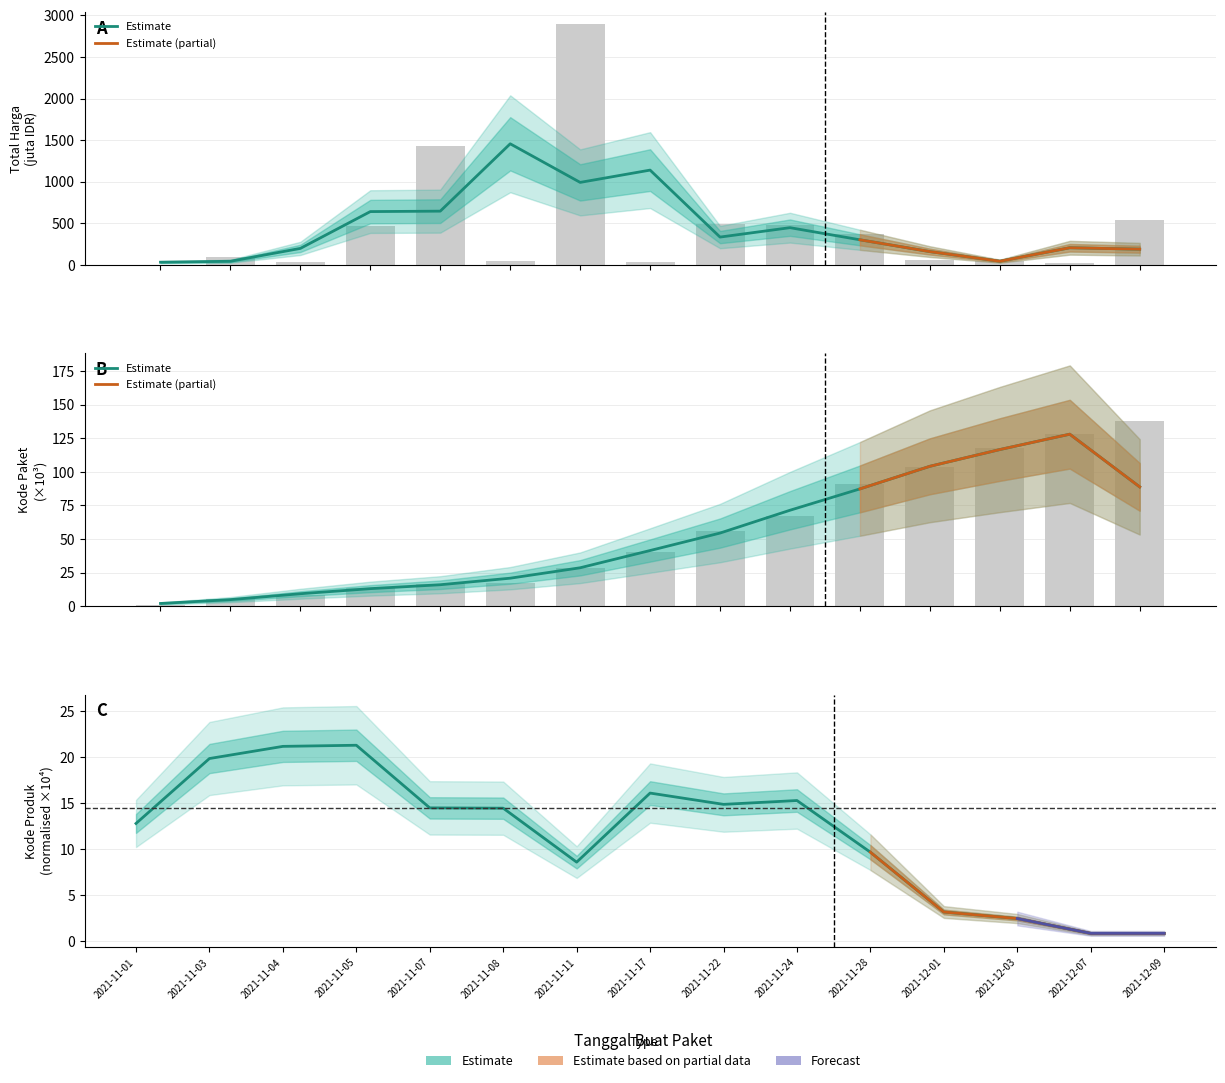

What is the average value of the Total Harga series?

468.0